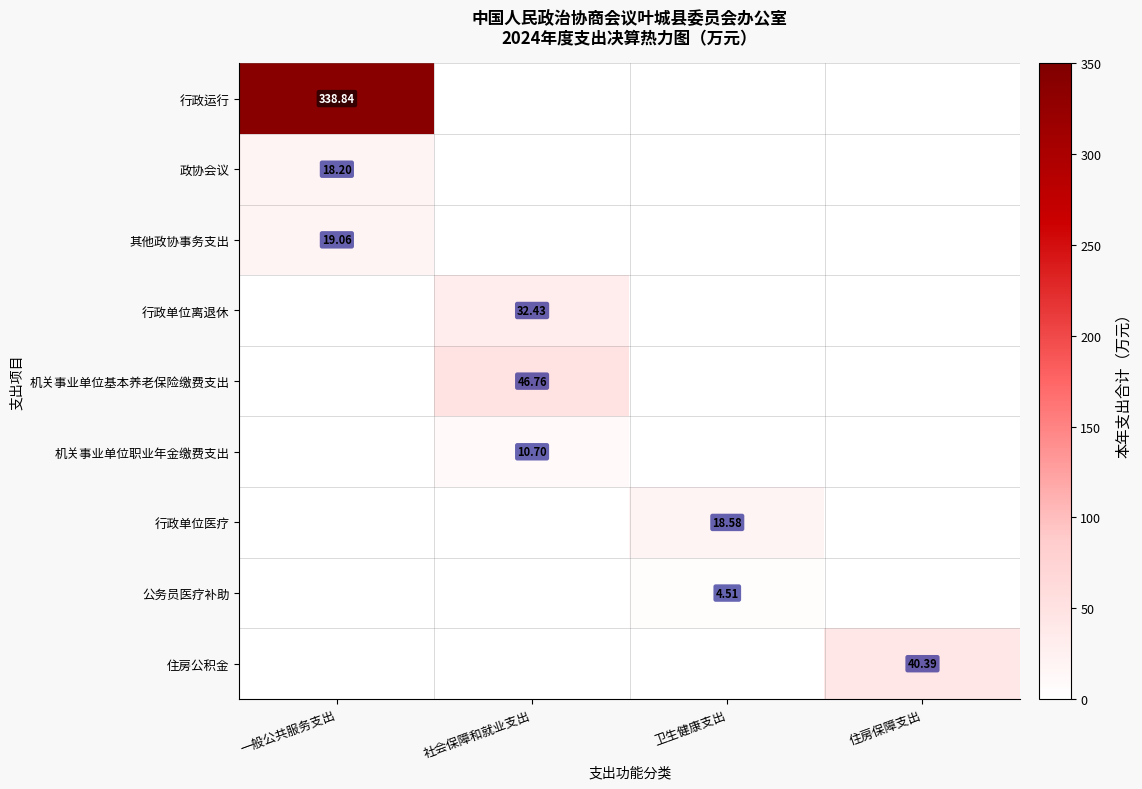

Which category has the lowest value in the 政协会议 series?

社会保障和就业支出